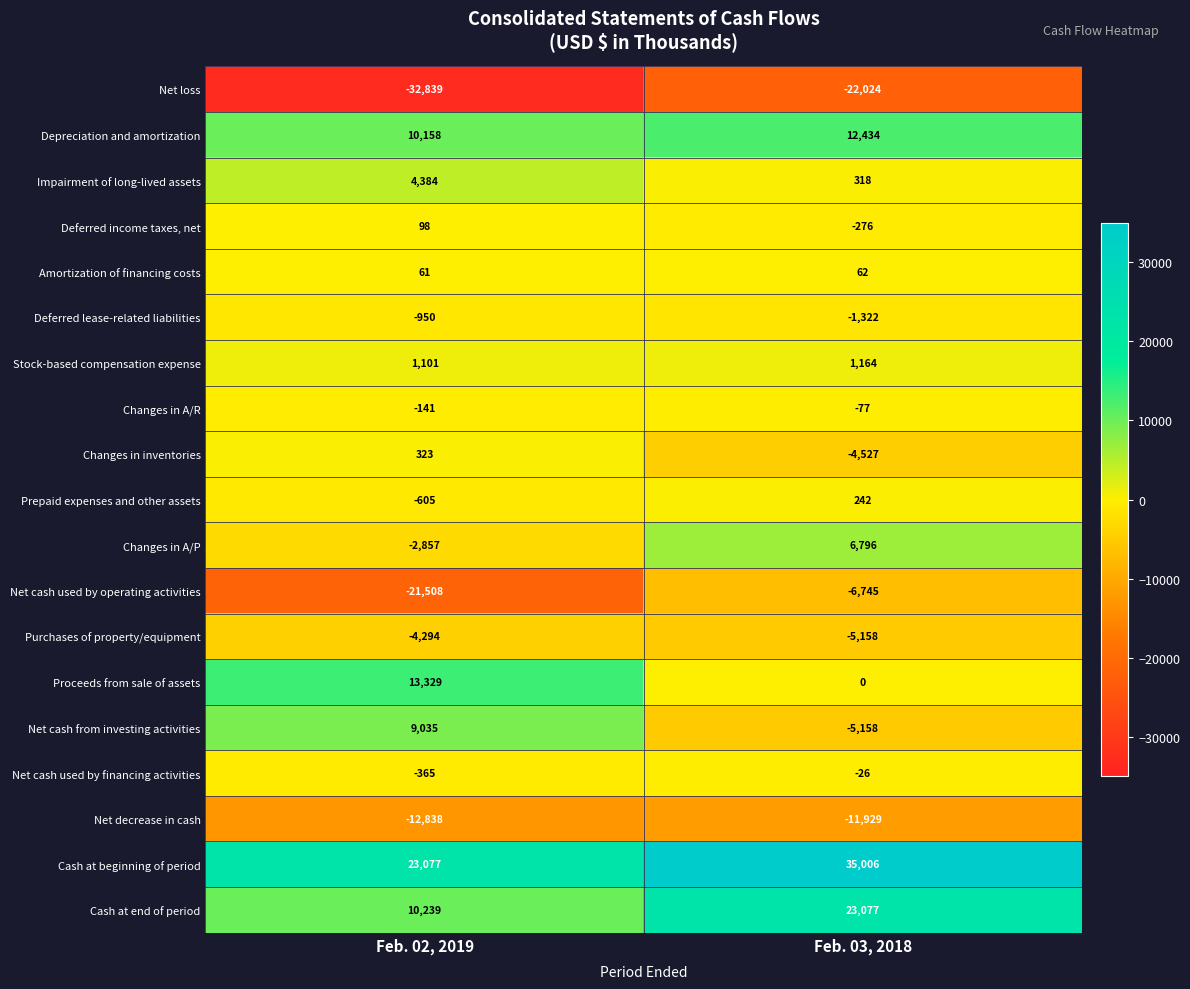

Between Feb. 02, 2019 and Feb. 03, 2018, which series saw the biggest shift?

Net cash used by operating activities